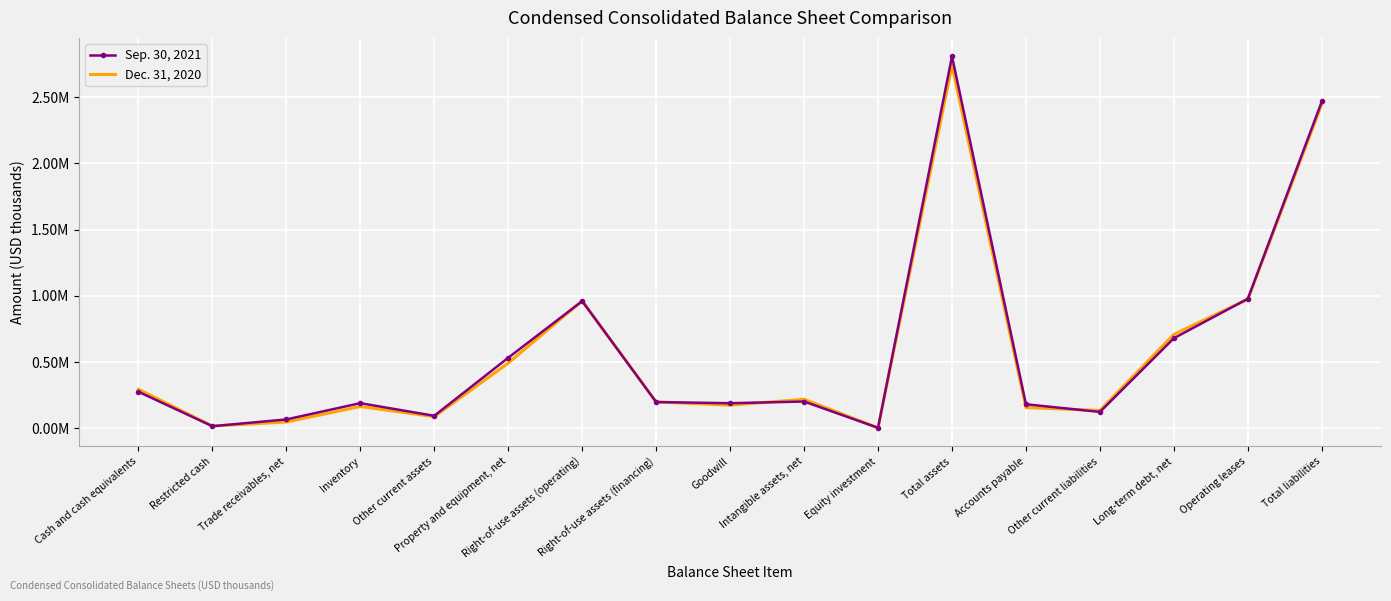

What are all the series names shown in the legend?

Sep. 30, 2021, Dec. 31, 2020